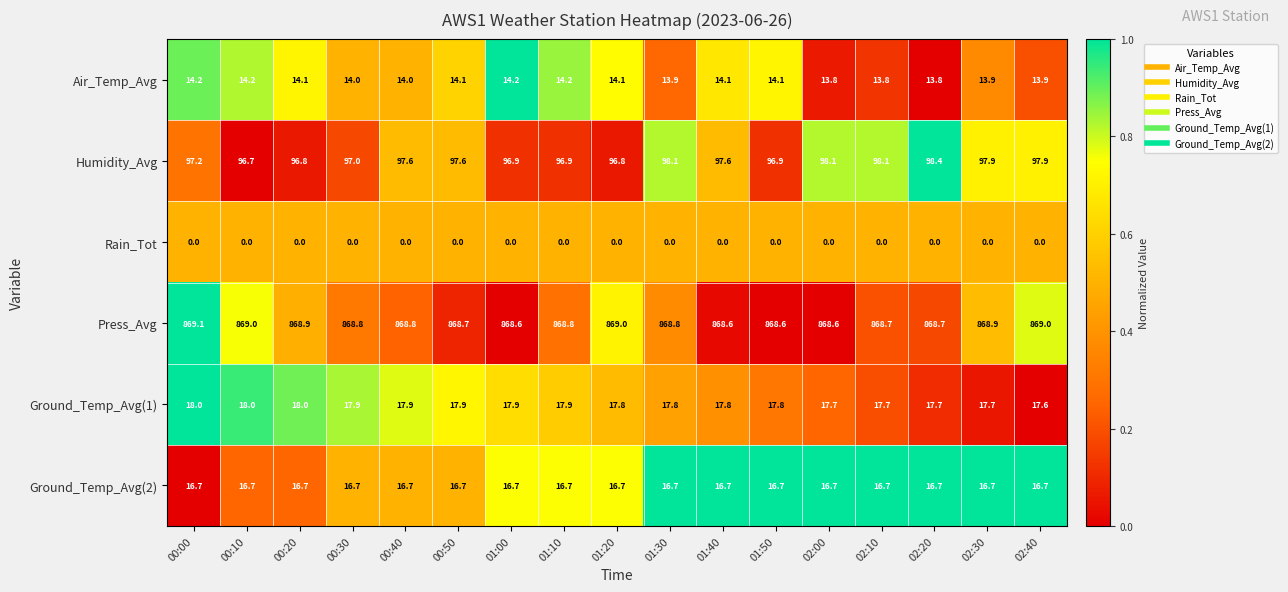

Which series changed the most between 00:50 and 01:30?

Humidity_Avg